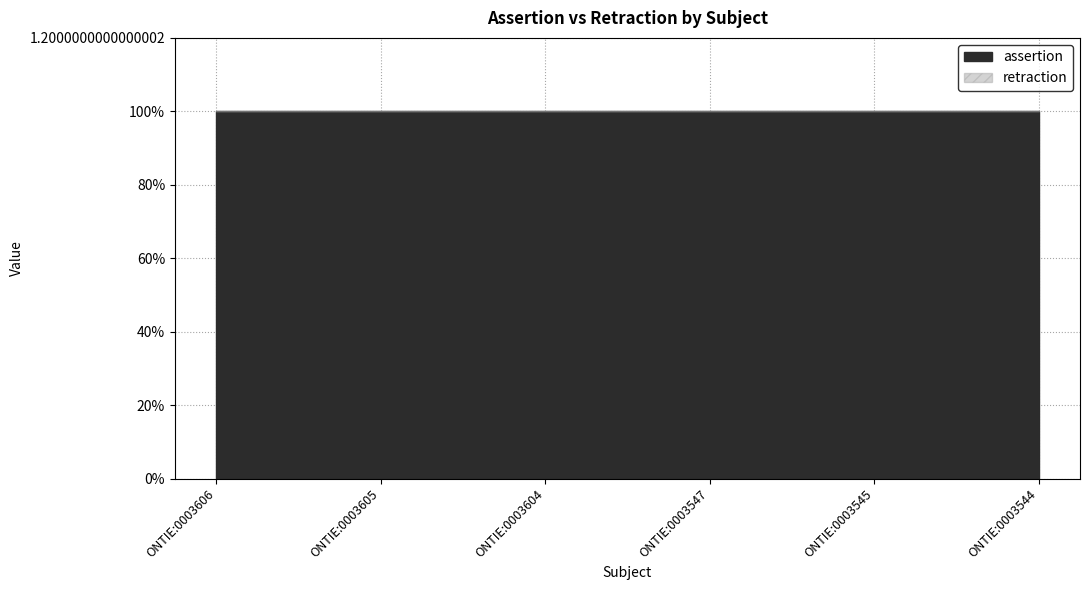

How many distinct data groups are displayed?

2